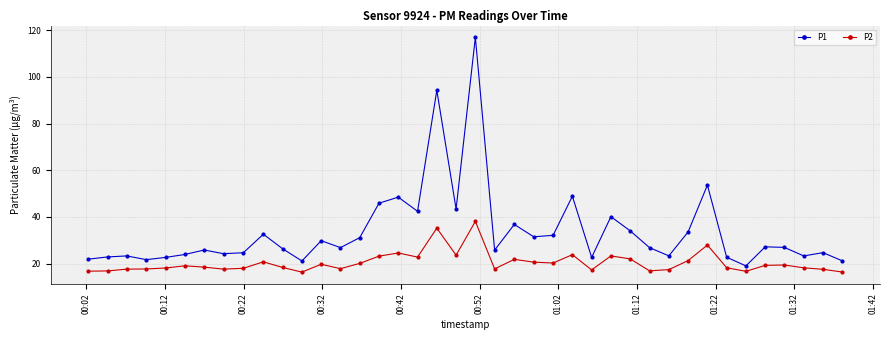

What are all the series names shown in the legend?

P1, P2